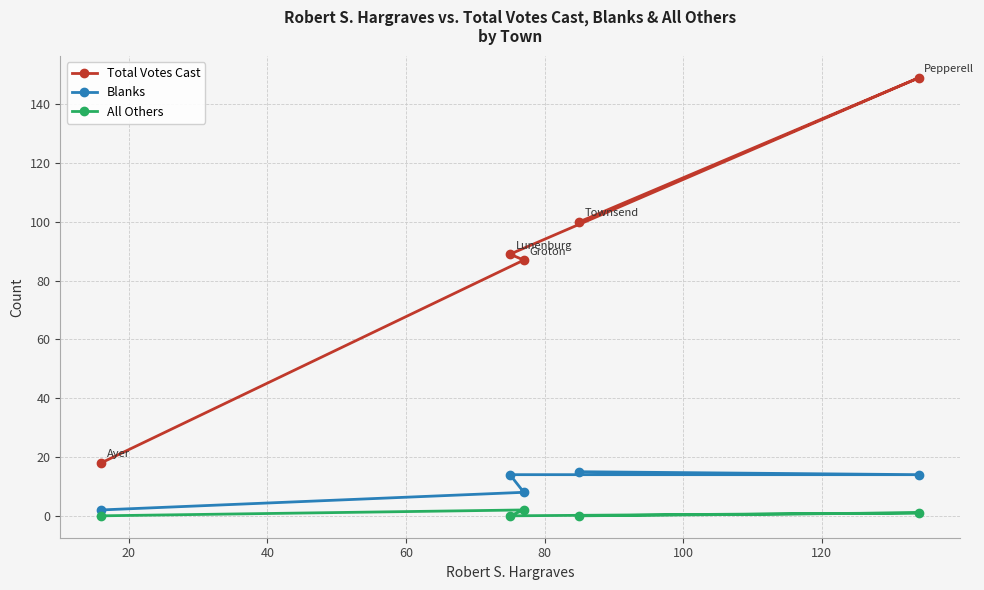

In Total Votes Cast, how many points are higher than both neighbors (excluding endpoints)?

1